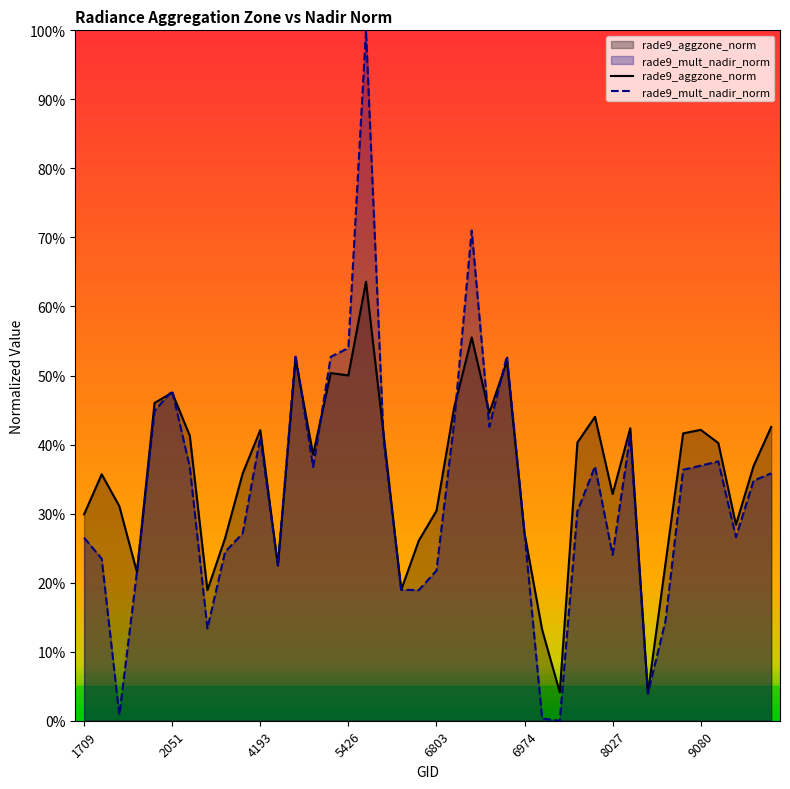

The rade9_aggzone_norm series shows 47.5 at 2051. True or false?

True